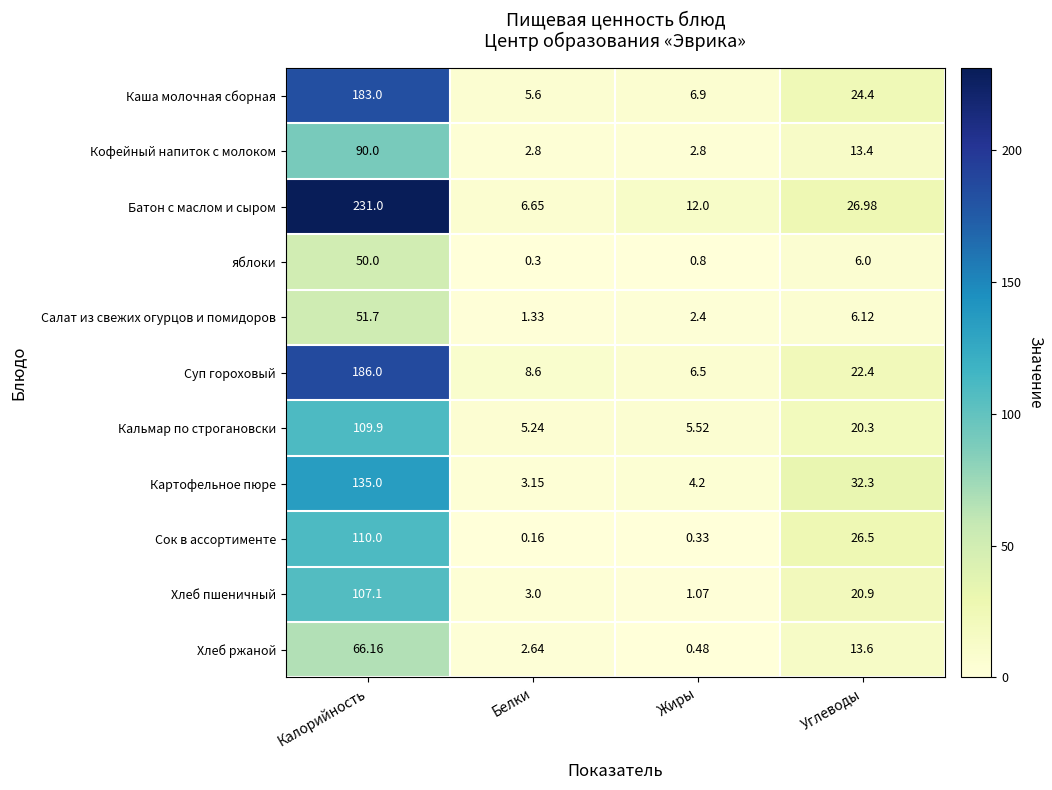

Which series has the largest range (max minus min)?

Батон с маслом и сыром